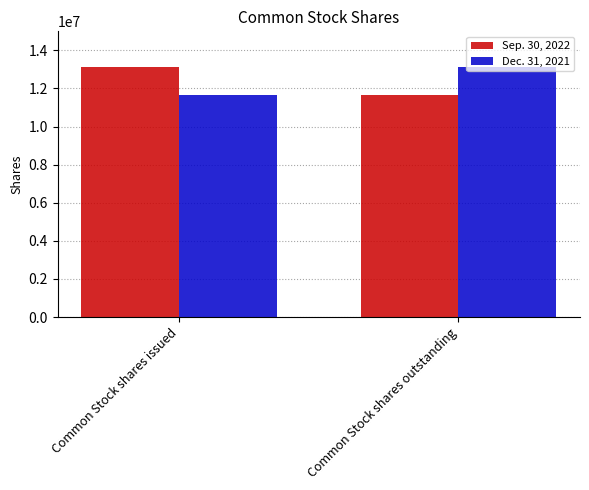

What are all the series names shown in the legend?

Sep. 30, 2022, Dec. 31, 2021